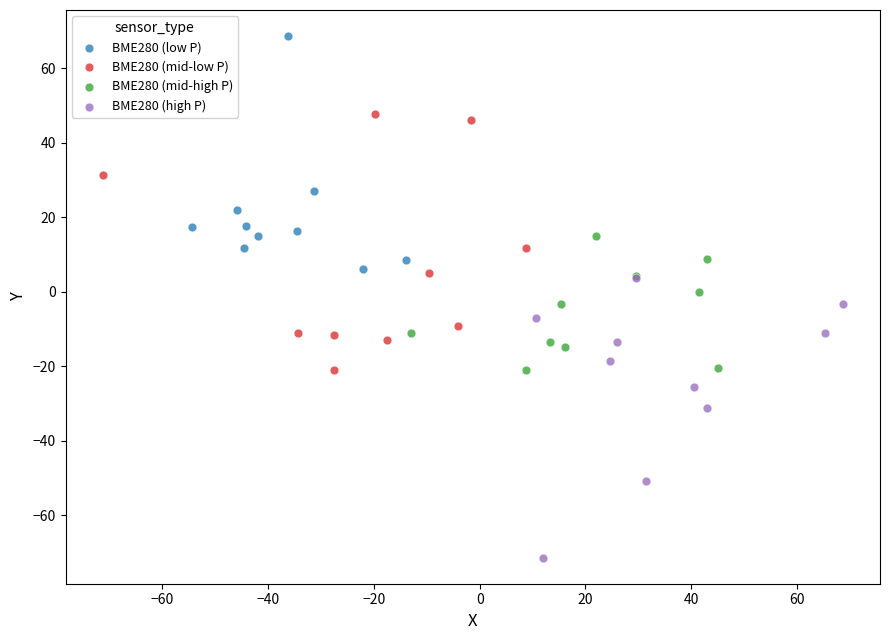

Which series reaches the minimum Y coordinate?

BME280 (high P)